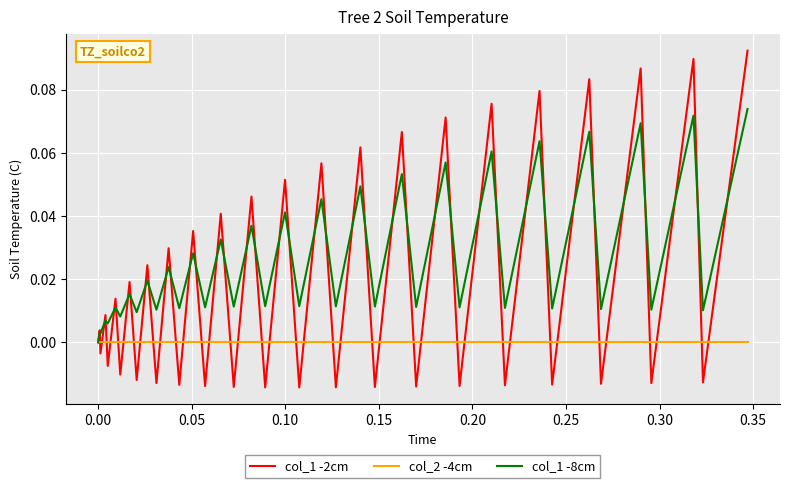

Which series has the largest total across all categories?

col_1 -8cm